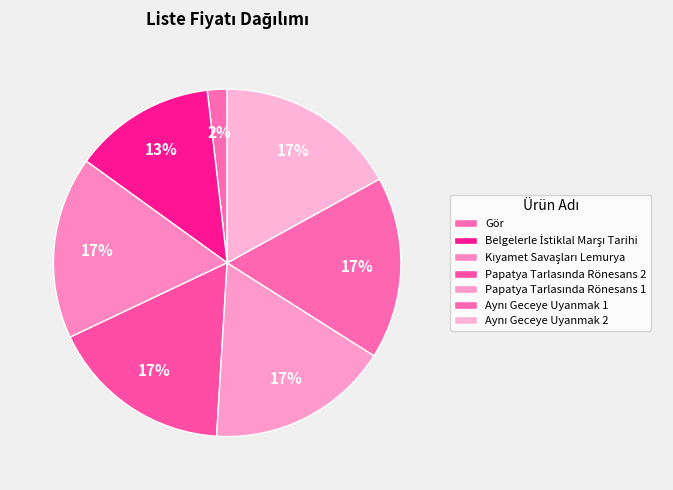

Does Aynı Geceye Uyanmak 2 represent more than half of the total?

No